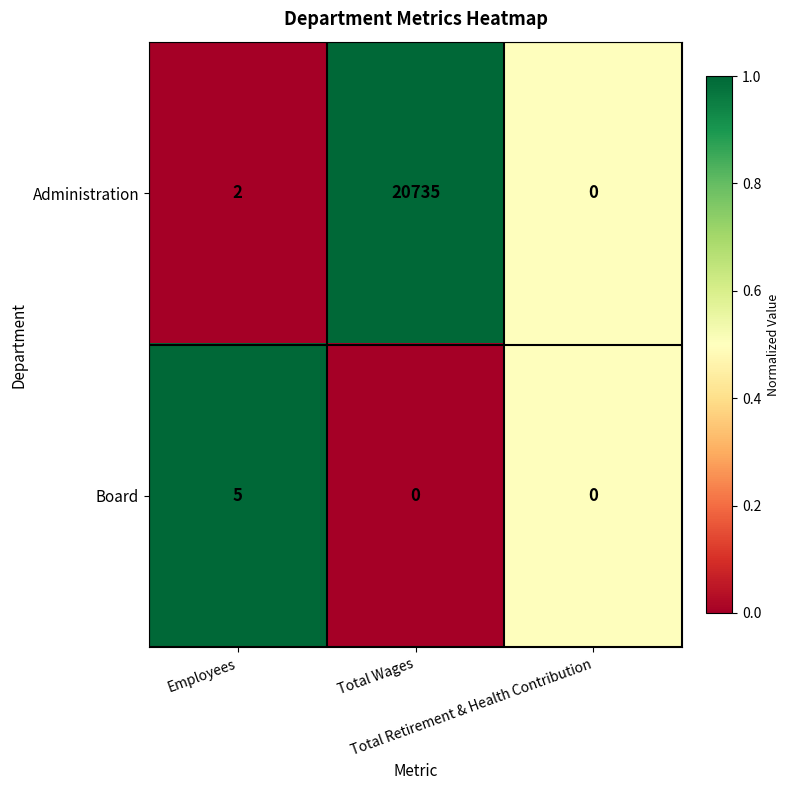

Which series has the largest total across all categories?

Administration